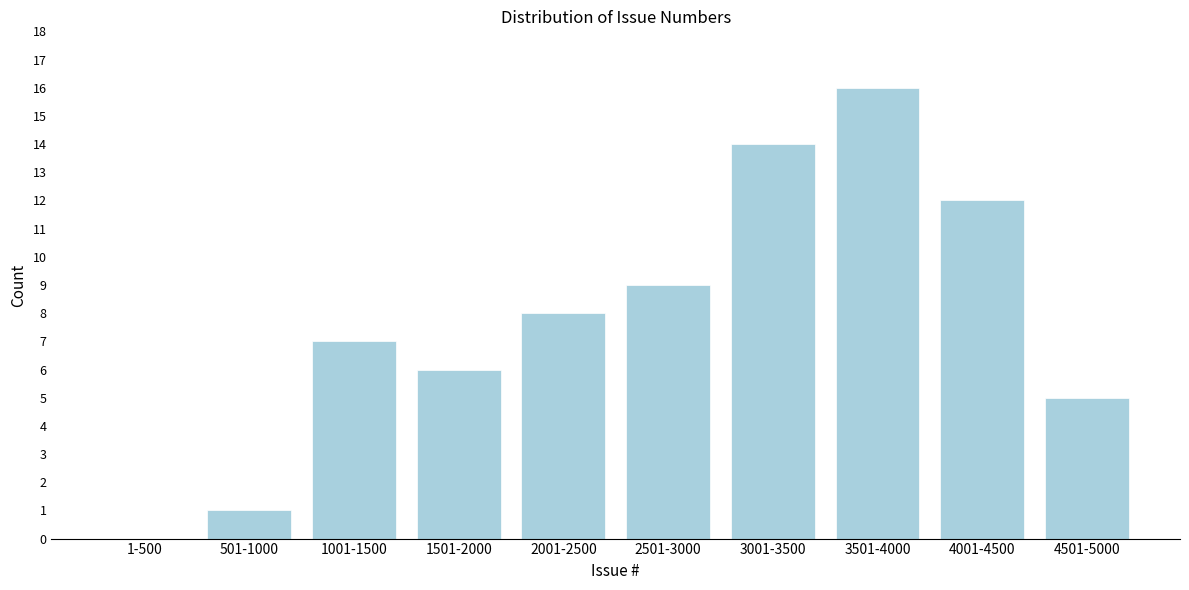

Reading left to right, transcribe all the data shown in this chart.

1-500=0	501-1000=1	1001-1500=7	1501-2000=6	2001-2500=8	2501-3000=9	3001-3500=14	3501-4000=16	4001-4500=12	4501-5000=5